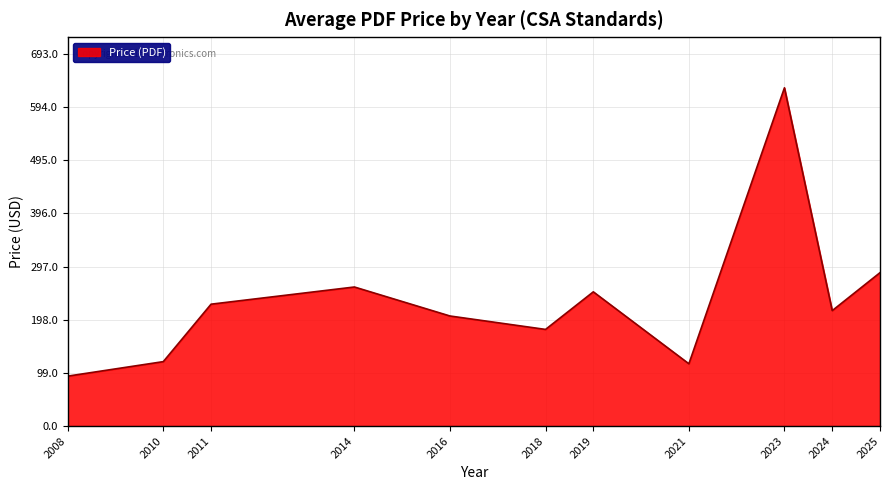

What is the ratio of the value at 2023 to the value at 2019?

2.5